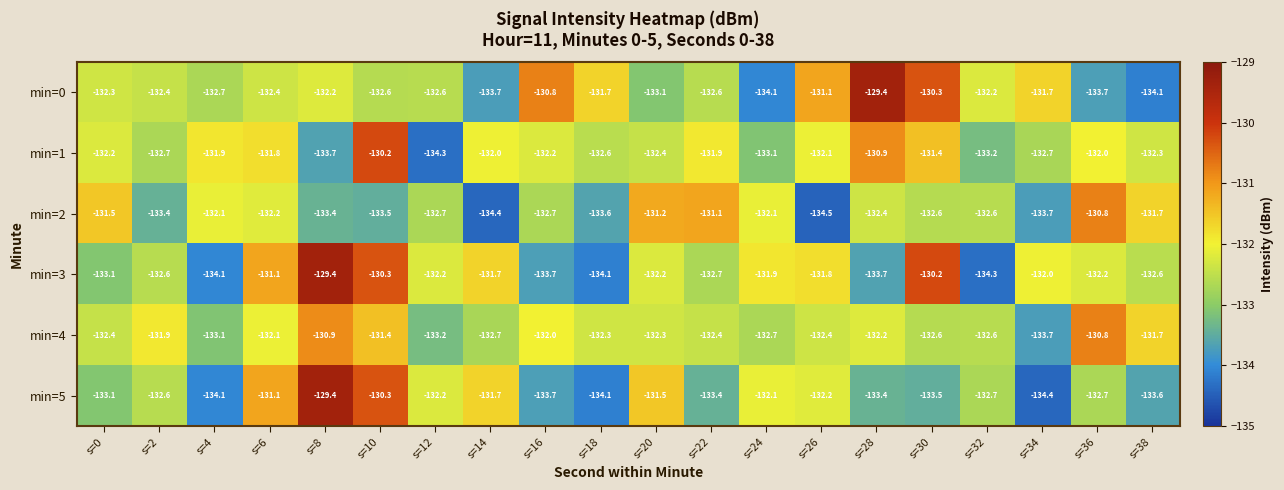

What is the minimum value for min=5?

-134.4